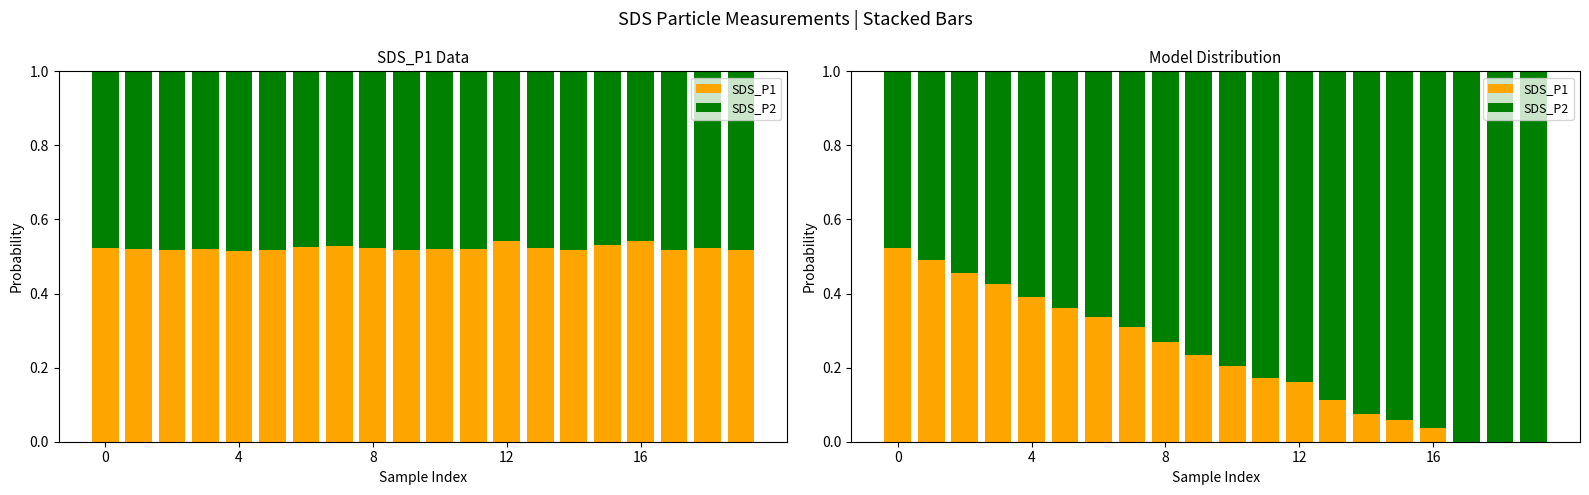

Does the chart contain stacked bars?

No